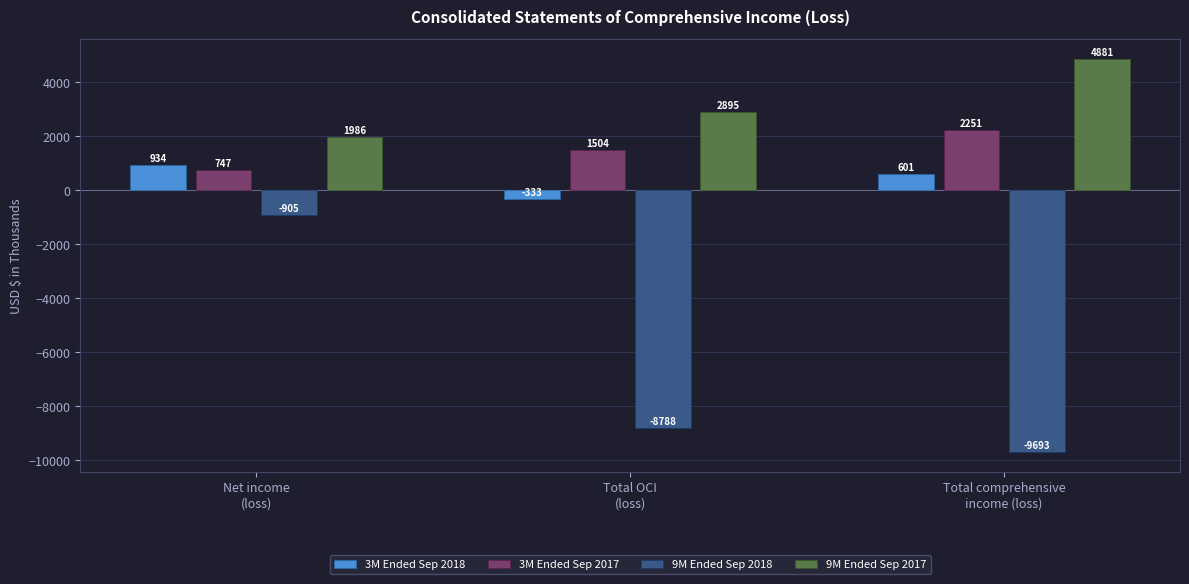

What is the label of the 1st bar from the left?

Net income
(loss)